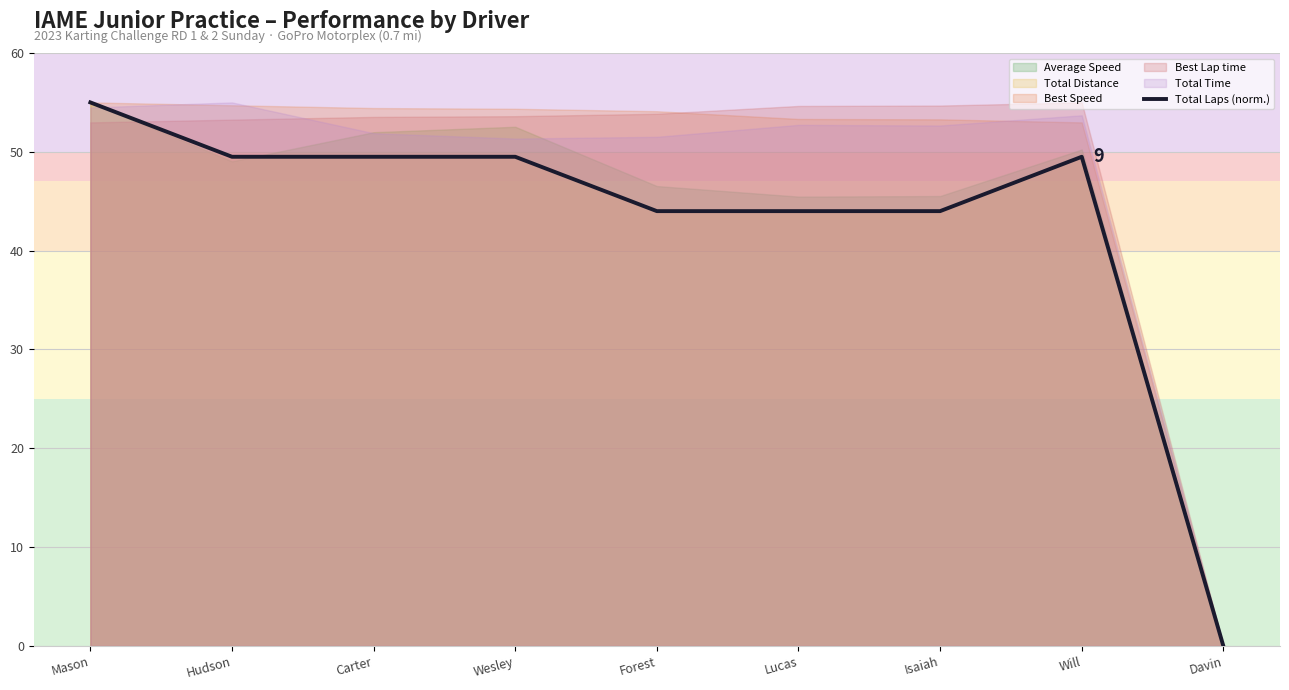

Approximately how many times larger is the value at Wesley compared to Mason?

0.9